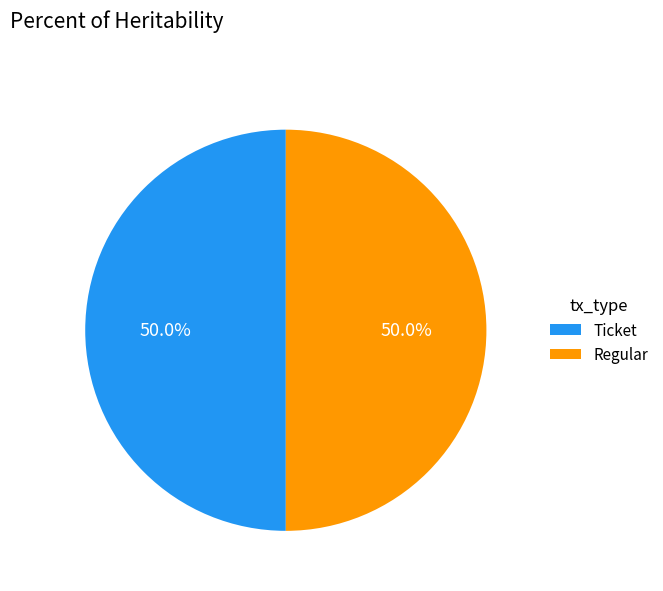

Approximately how many times larger is the value at Ticket compared to Regular?

1.0